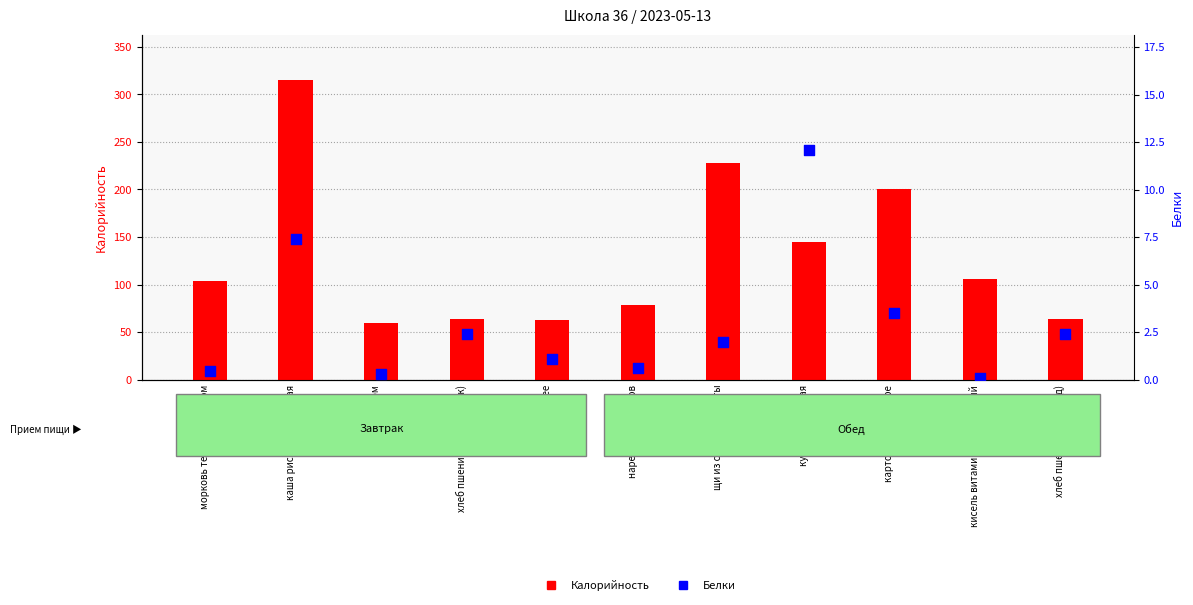

At which category is the sum across all series the highest?

каша рисовая молочная